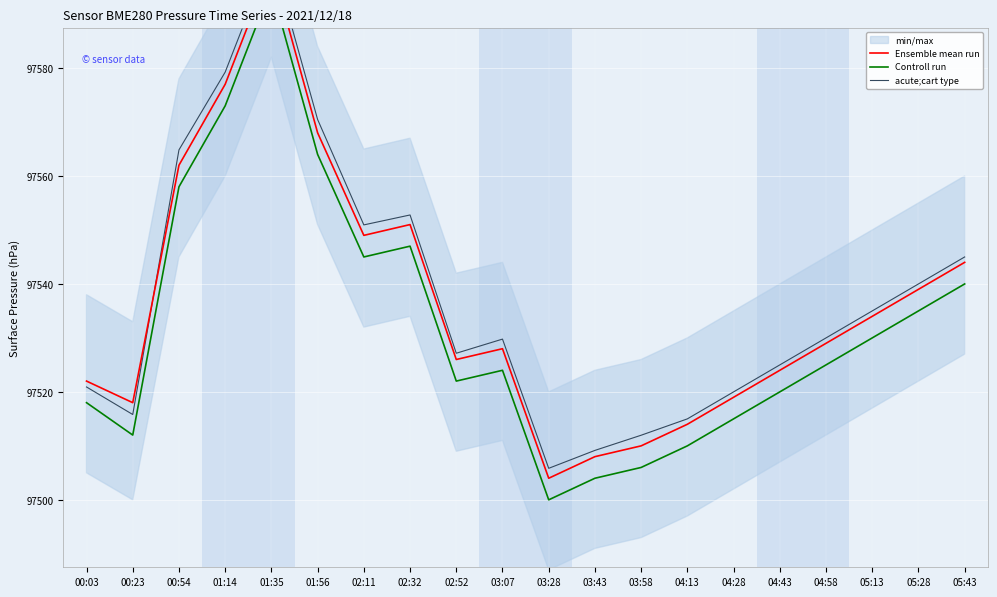

Is it true that Controll run equals 142644.6 at 03:07?

False